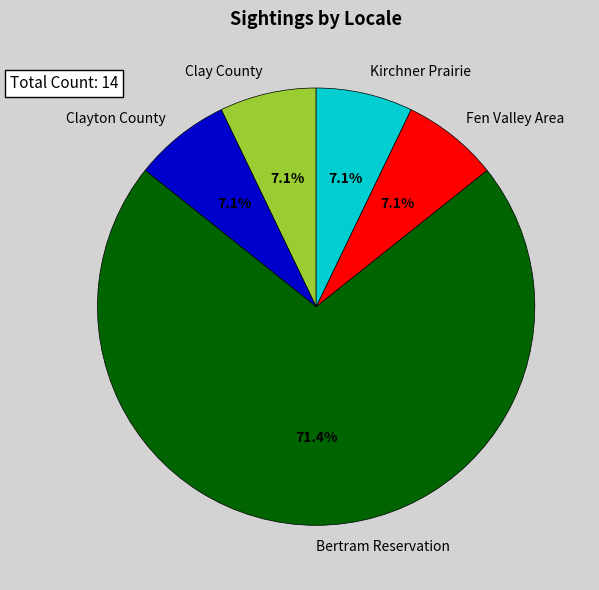

What is the largest slice in the pie chart?

Bertram Reservation